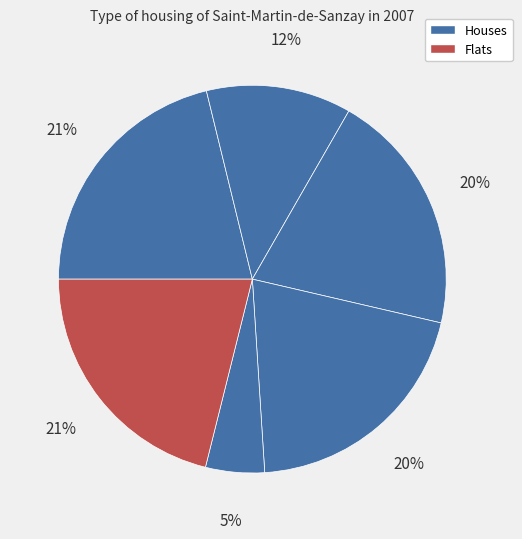

Does any single category account for the majority?

No